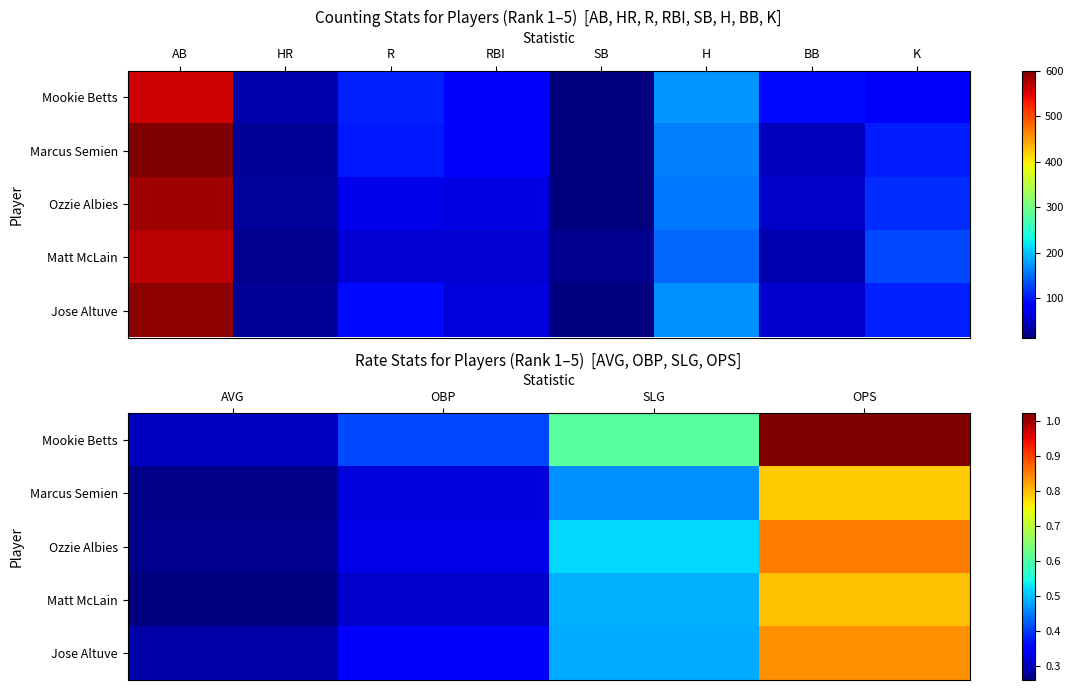

The Matt McLain series shows 0.2 at AVG. True or false?

False